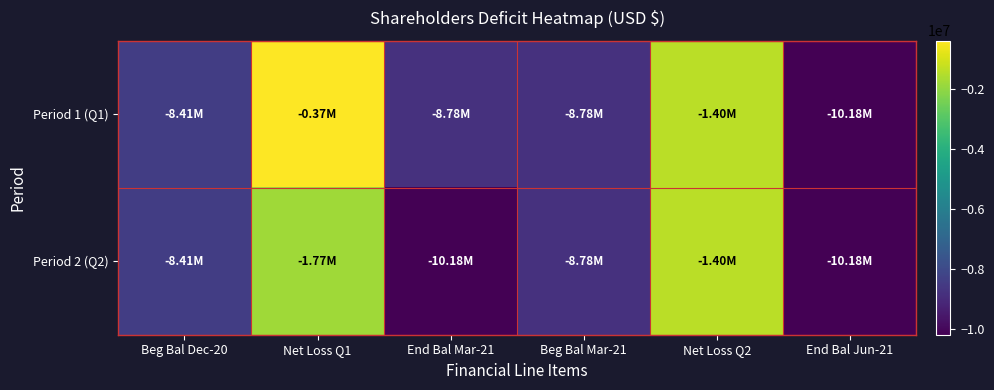

Reading left to right, what are all the values shown in this chart?

Period 1 (Q1): Beg Bal Dec-20=-8406541	Net Loss Q1=-371642	End Bal Mar-21=-8778183	Beg Bal Mar-21=-8778183	Net Loss Q2=-1399497	End Bal Jun-21=-10177680
Period 2 (Q2): Beg Bal Dec-20=-8406541	Net Loss Q1=-1771139	End Bal Mar-21=-10177680	Beg Bal Mar-21=-8778183	Net Loss Q2=-1399497	End Bal Jun-21=-10177680